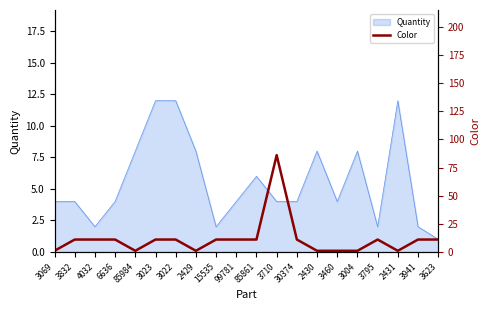

True or false: there are more than 0 points higher than both neighbors.

True